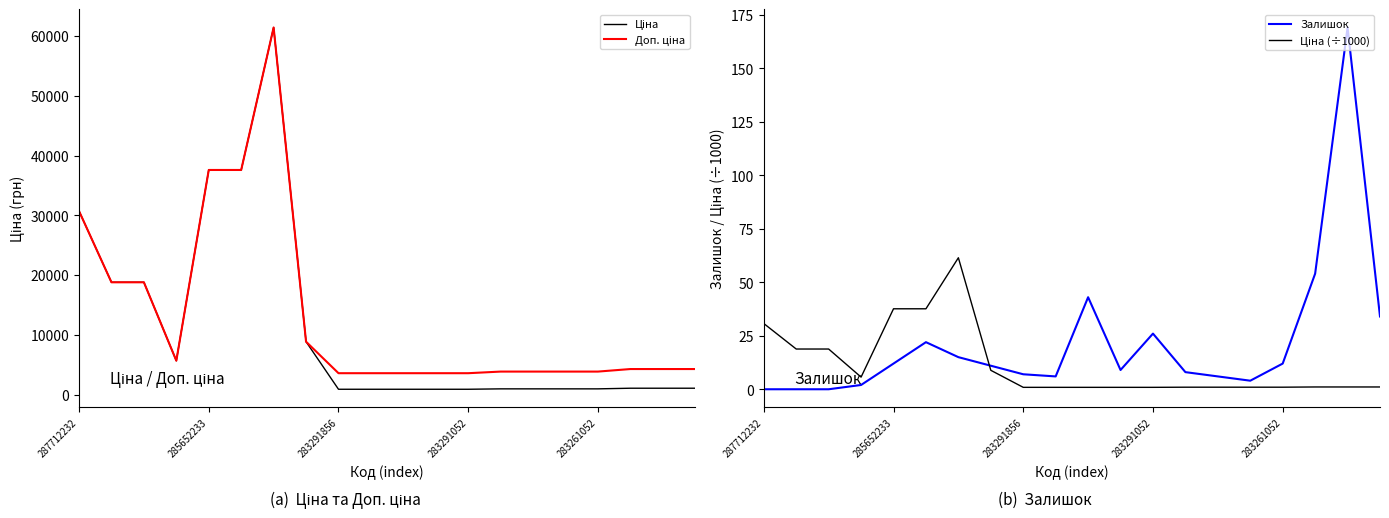

Is the value of Доп. ціна at 5 greater than the value of Залишок at 9?

Yes